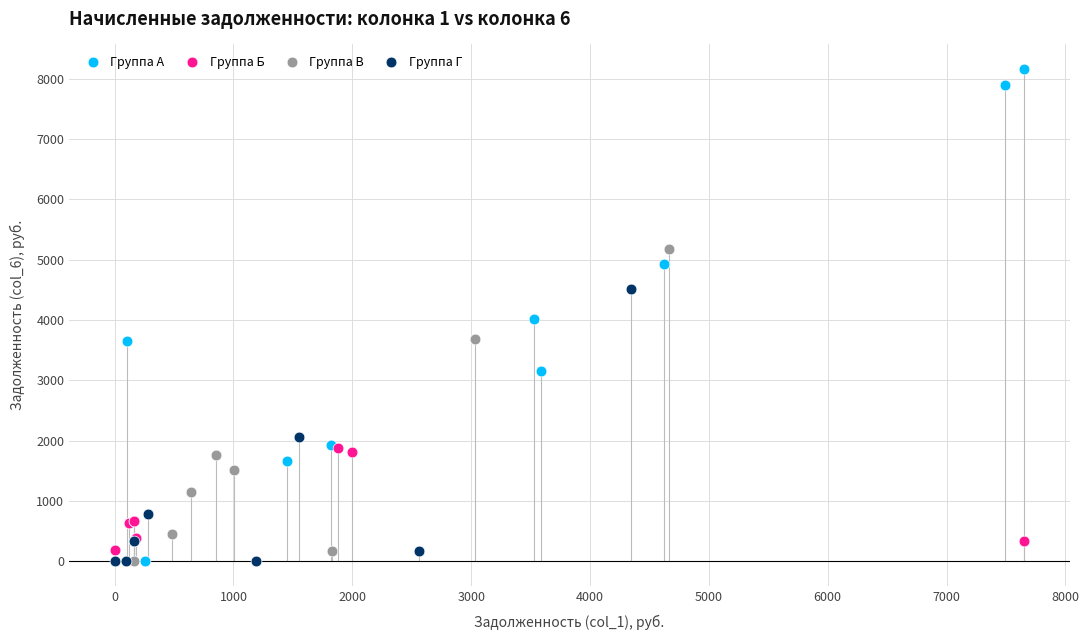

What are all the series names shown in the legend?

Группа А, Группа Б, Группа В, Группа Г